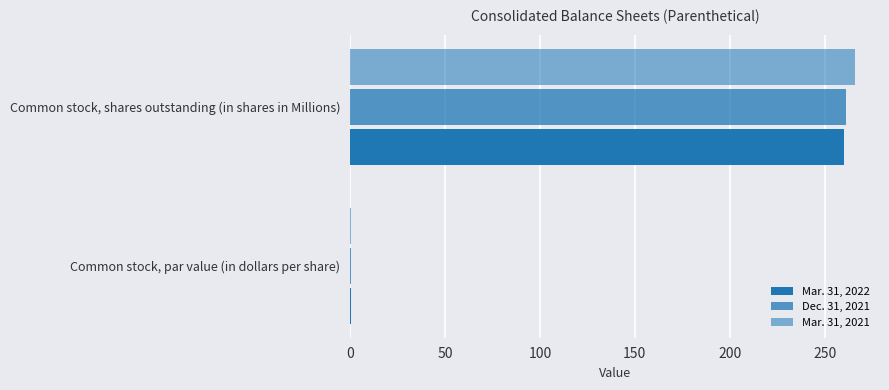

At how many categories does at least one series exceed 34?

1